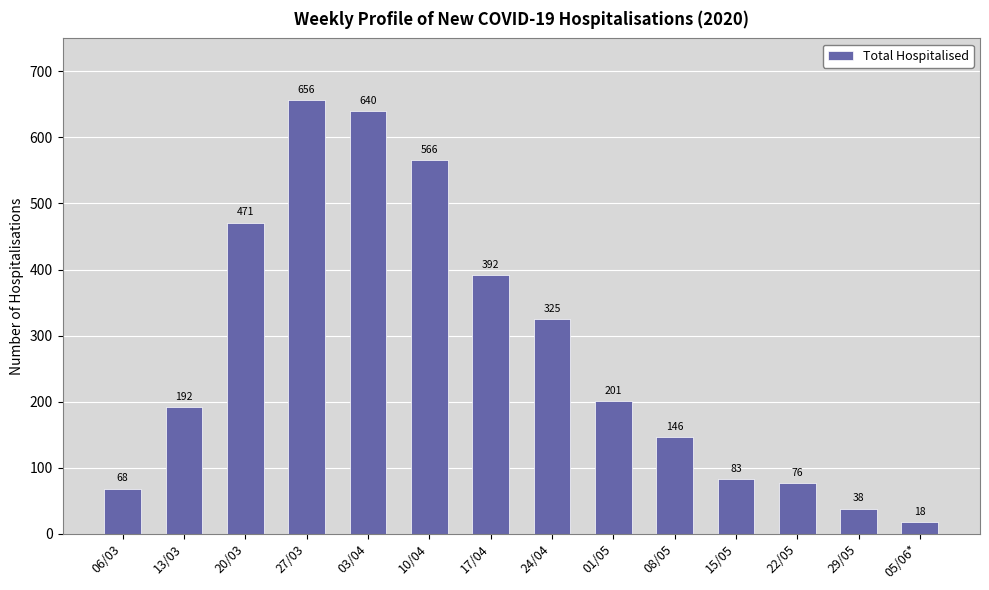

What is the change in value from 03/04 to 08/05?

-494